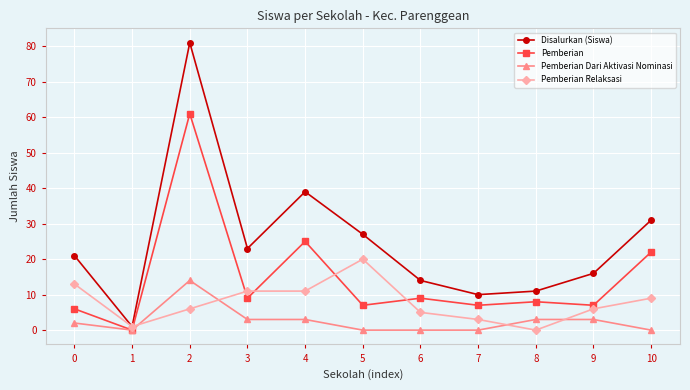

Reading left to right, extract all data points from this chart.

Disalurkan (Siswa): 0=21	1=1	2=81	3=23	4=39	5=27	6=14	7=10	8=11	9=16	10=31
Pemberian: 0=6	1=0	2=61	3=9	4=25	5=7	6=9	7=7	8=8	9=7	10=22
Pemberian Dari Aktivasi Nominasi: 0=2	1=0	2=14	3=3	4=3	5=0	6=0	7=0	8=3	9=3	10=0
Pemberian Relaksasi: 0=13	1=1	2=6	3=11	4=11	5=20	6=5	7=3	8=0	9=6	10=9